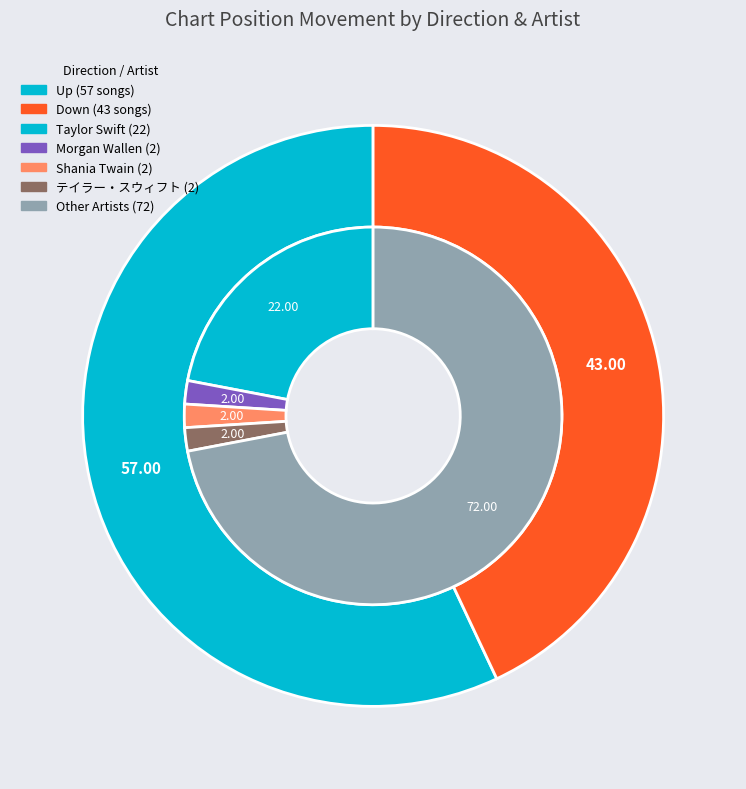

To the nearest percent, what is the difference between the largest and smallest slice percentages?

14%